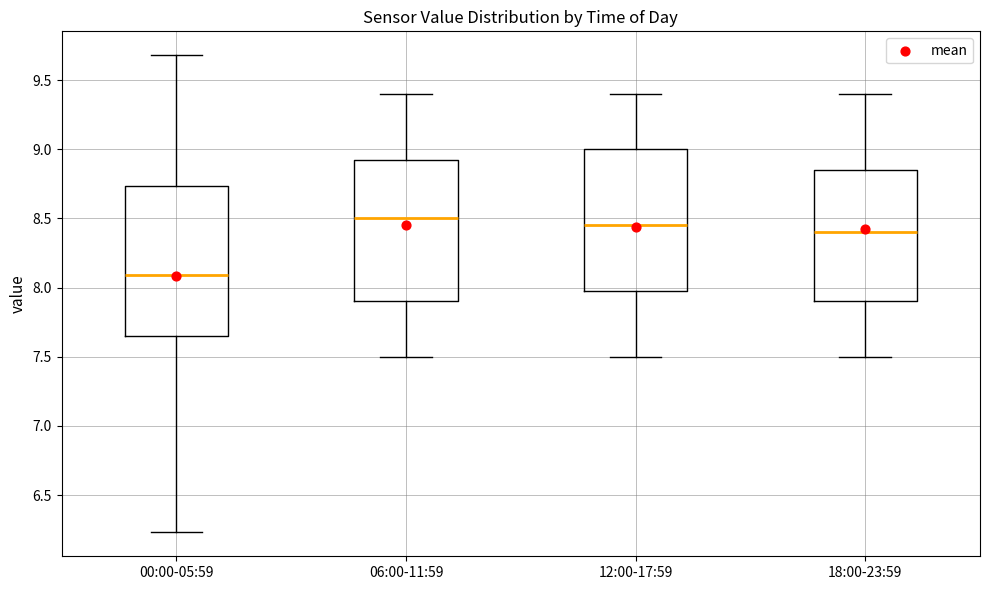

Reading left to right, read every box against the y-axis: the position of its median line, the range the box covers, and the ends of its whiskers. The values are not printed on the chart, so give them approximately, as read against the axis.

00:00-05:59: median 8.10, box 7.65 to 8.75, whiskers 6.25 to 9.70
06:00-11:59: median 8.50, box 7.90 to 8.95, whiskers 7.50 to 9.40
12:00-17:59: median 8.45, box 8.00 to 9.00, whiskers 7.50 to 9.40
18:00-23:59: median 8.40, box 7.90 to 8.85, whiskers 7.50 to 9.40